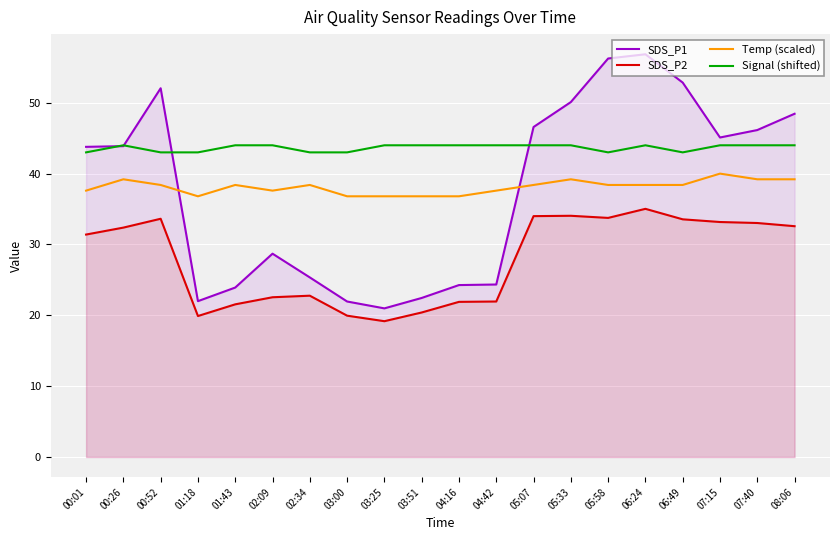

True or false: Signal (shifted) has more than 1 interior local peaks.

True